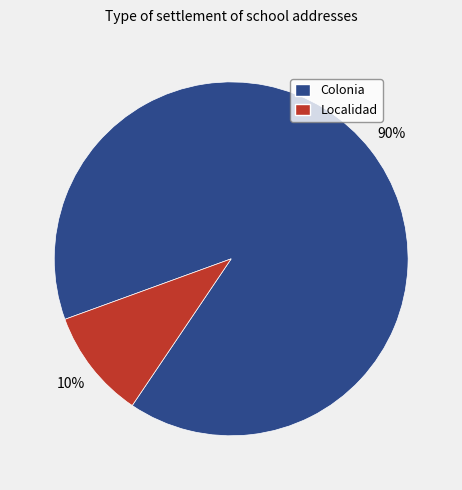

Which has a higher value, Colonia or Localidad?

Colonia